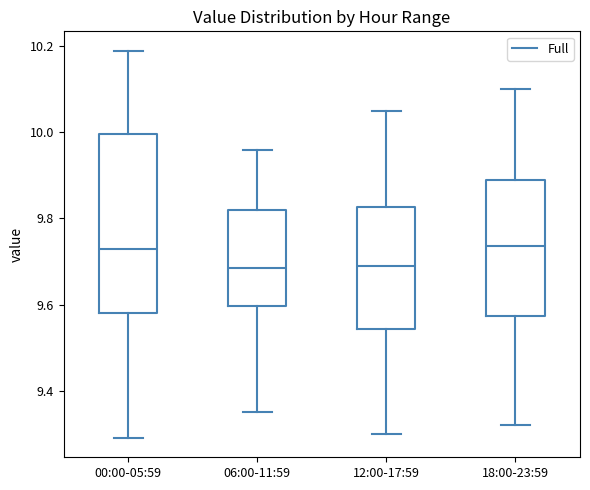

Reading left to right, transcribe this box plot: for each box, give where its median line is, the range the box spans, and where its two whiskers end, as read against the y-axis. The values are not printed on the chart, so give them approximately, as read against the axis.

00:00-05:59: median 9.74, box 9.58 to 10.00, whiskers 9.30 to 10.20
06:00-11:59: median 9.68, box 9.60 to 9.82, whiskers 9.36 to 9.96
12:00-17:59: median 9.70, box 9.54 to 9.82, whiskers 9.30 to 10.06
18:00-23:59: median 9.74, box 9.58 to 9.90, whiskers 9.32 to 10.10